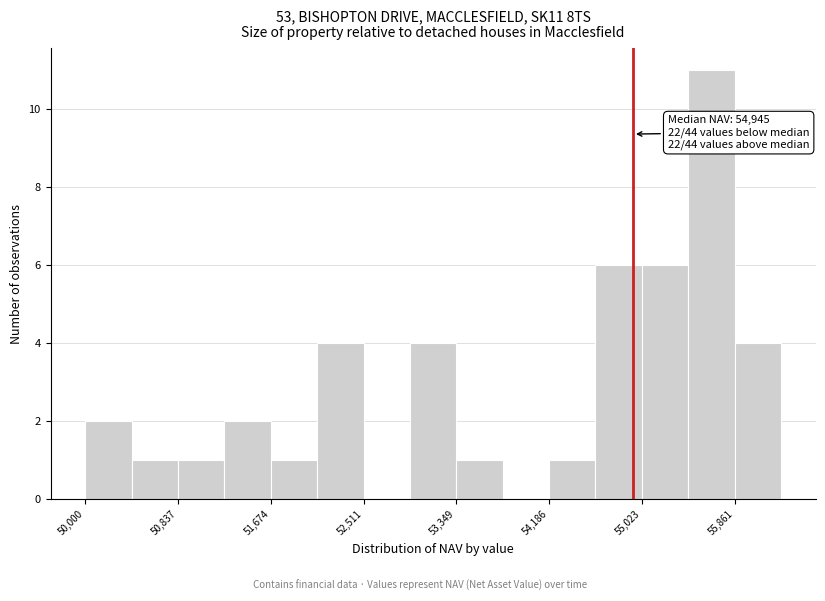

Over which range of the x-axis is the bar tallest?

55400 to 55900